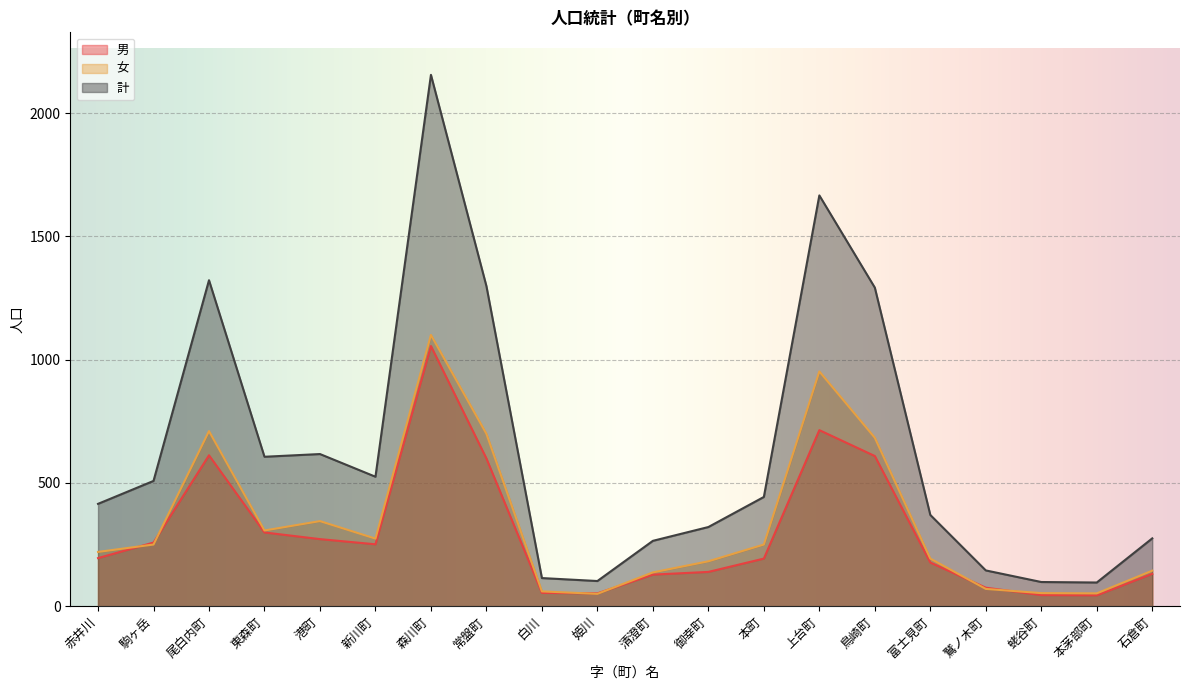

Where is 男 nearest to the value 549?

常盤町